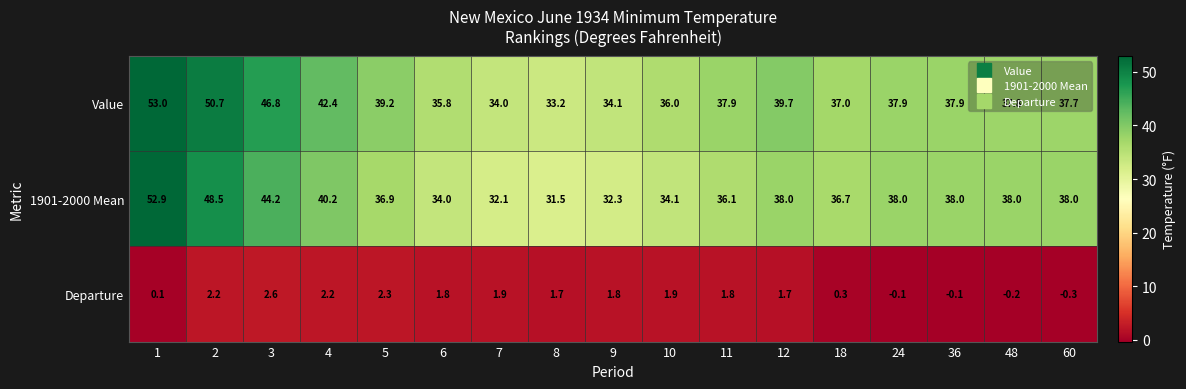

What is the approximate value of Value at 60?

37.7